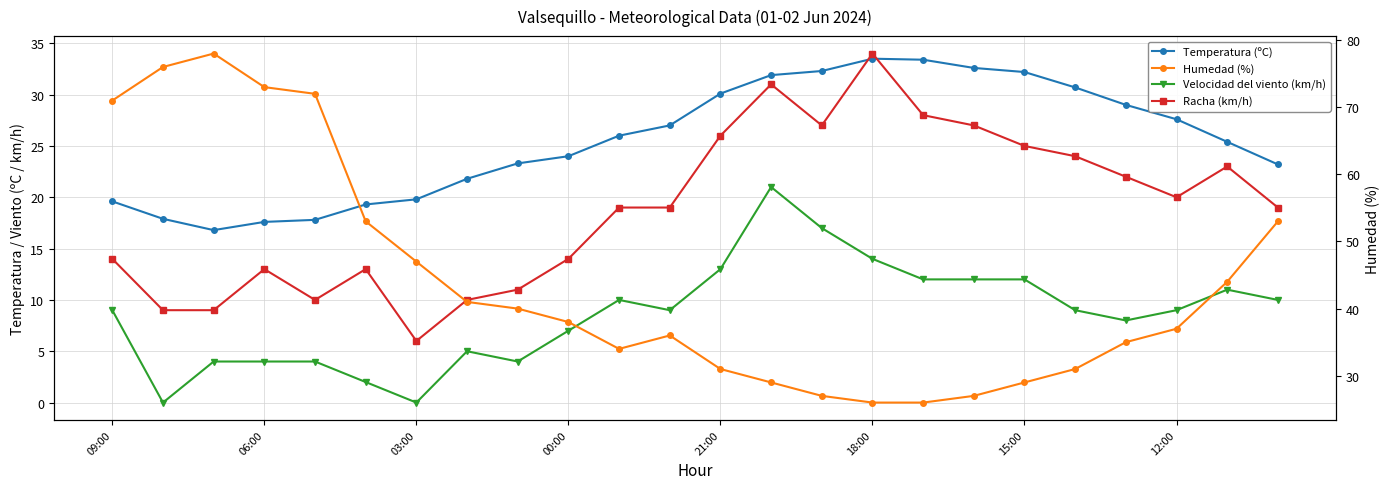

Reading left to right, list all the values displayed in this chart.

Temperatura (ºC): 19.6	17.9	16.8	17.6	17.8	19.3	19.8	21.8	23.3	24.0	26.0	27.0	30.1	31.9	32.3	33.5	33.4	32.6	32.2	30.7	29.0	27.6	25.4	23.2
Velocidad del viento (km/h): 9.0	0.0	4.0	4.0	4.0	2.0	0.0	5.0	4.0	7.0	10.0	9.0	13.0	21.0	17.0	14.0	12.0	12.0	12.0	9.0	8.0	9.0	11.0	10.0
Racha (km/h): 14.0	9.0	9.0	13.0	10.0	13.0	6.0	10.0	11.0	14.0	19.0	19.0	26.0	31.0	27.0	34.0	28.0	27.0	25.0	24.0	22.0	20.0	23.0	19.0
Humedad (%): 71.0	76.0	78.0	73.0	72.0	53.0	47.0	41.0	40.0	38.0	34.0	36.0	31.0	29.0	27.0	26.0	26.0	27.0	29.0	31.0	35.0	37.0	44.0	53.0